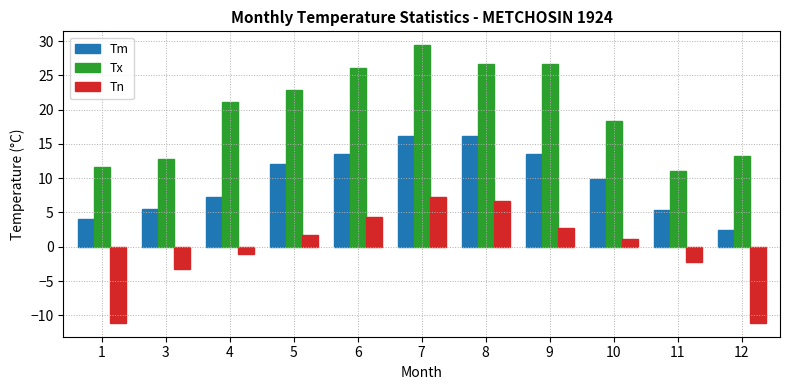

Is it true that Tn equals 1.7 at 5?

True